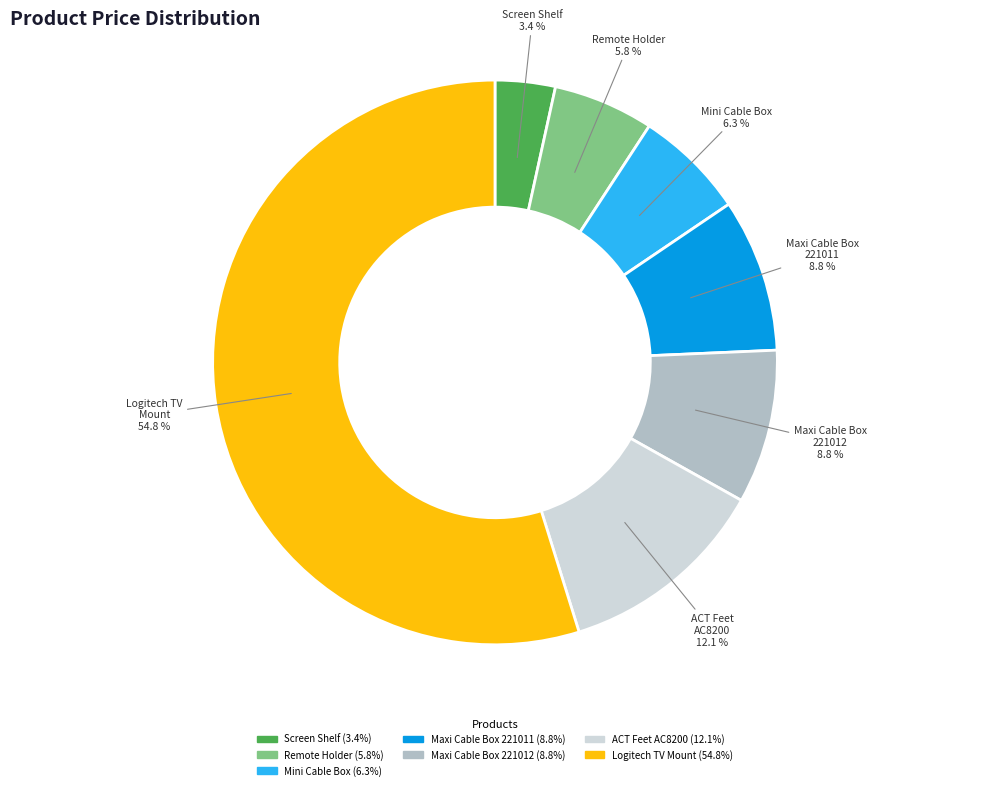

How many segments does this pie chart have?

7